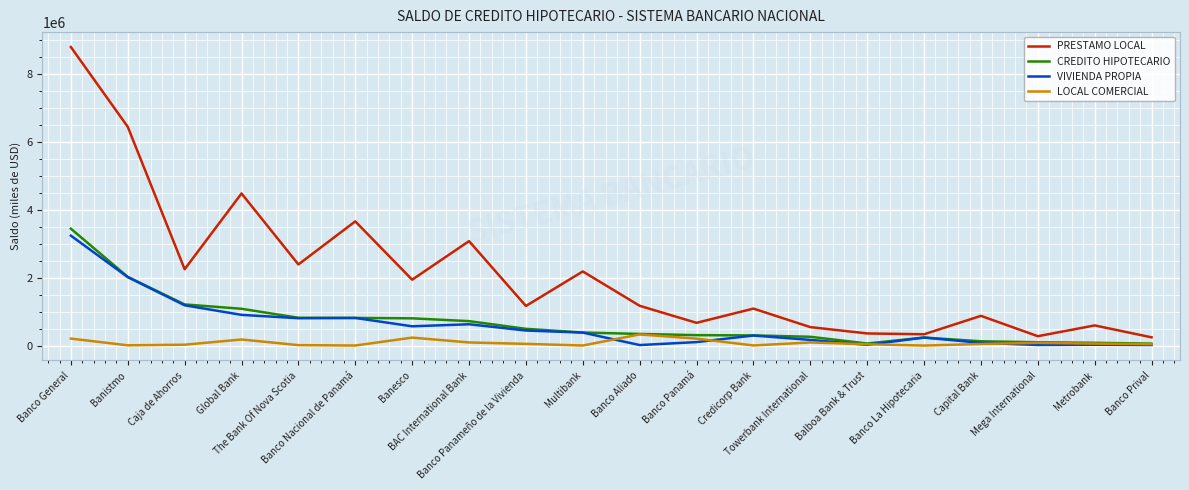

True or false: PRESTAMO LOCAL and LOCAL COMERCIAL intersect in this chart.

False